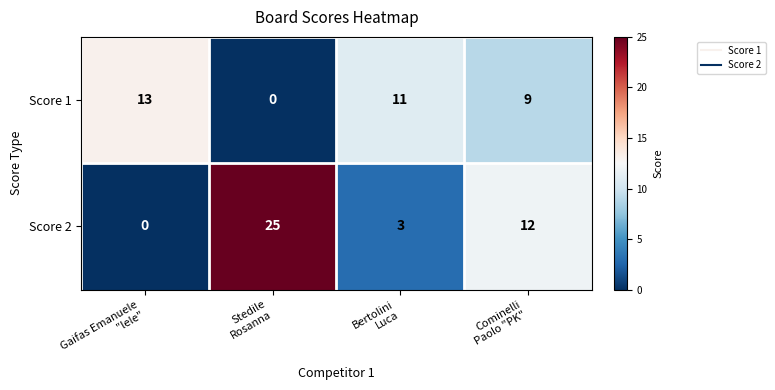

How many categories are shown in the chart?

4